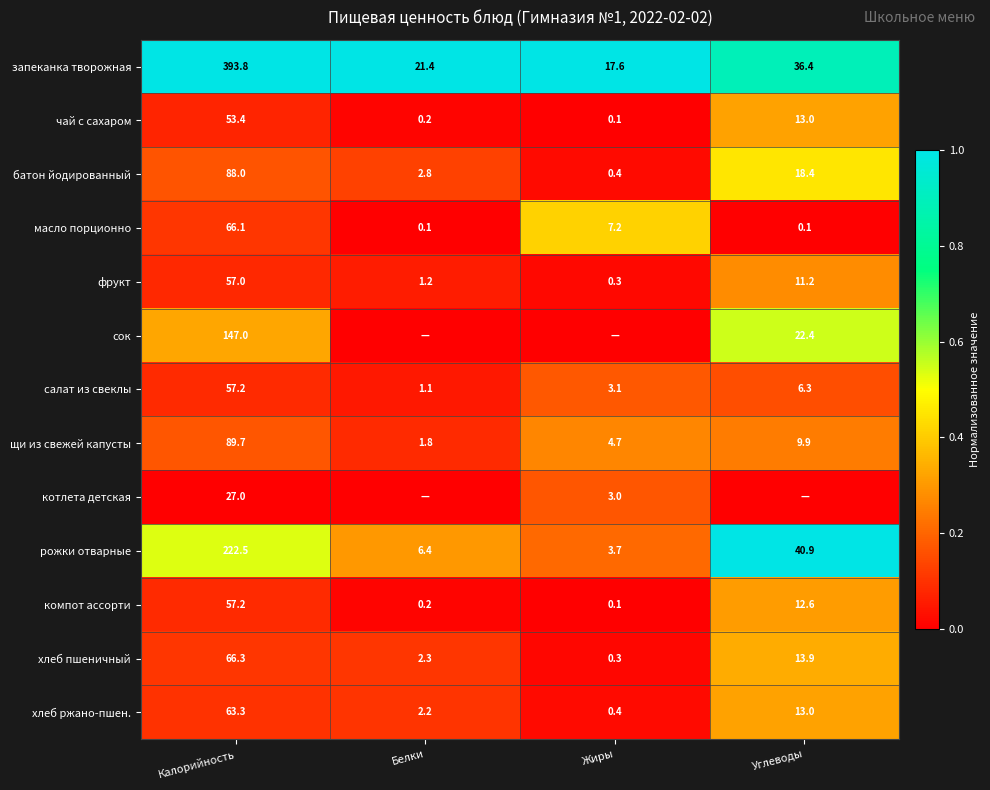

At which label is хлеб пшеничный closest to 33?

Углеводы